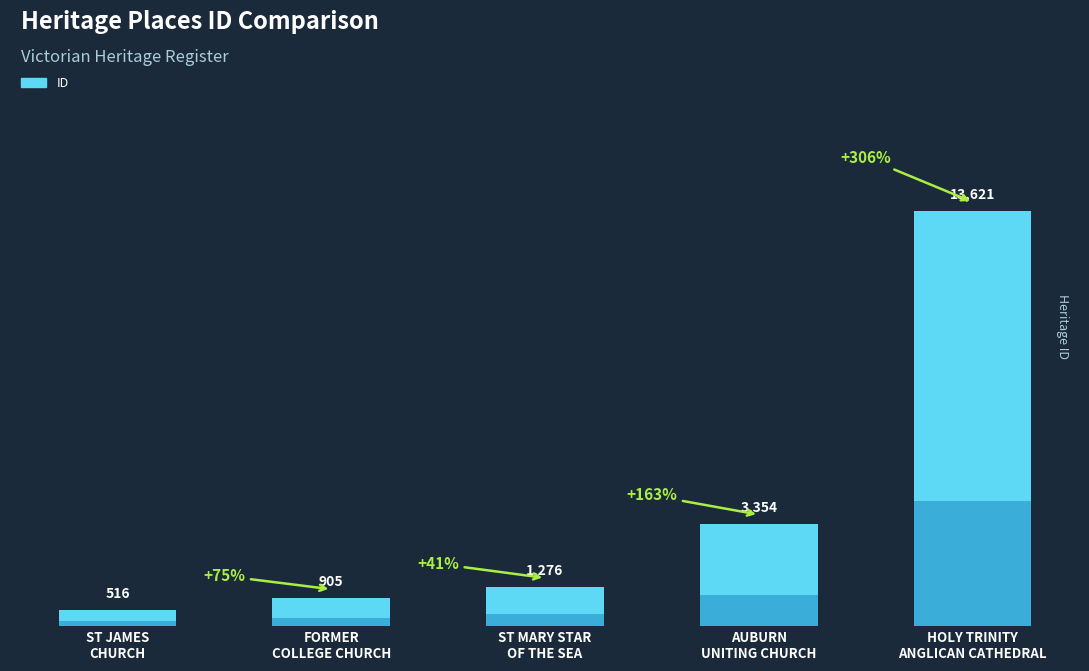

List the labels in order of value, largest first.

HOLY TRINITY
ANGLICAN CATHEDRAL, AUBURN
UNITING CHURCH, ST MARY STAR
OF THE SEA, FORMER
COLLEGE CHURCH, ST JAMES
CHURCH